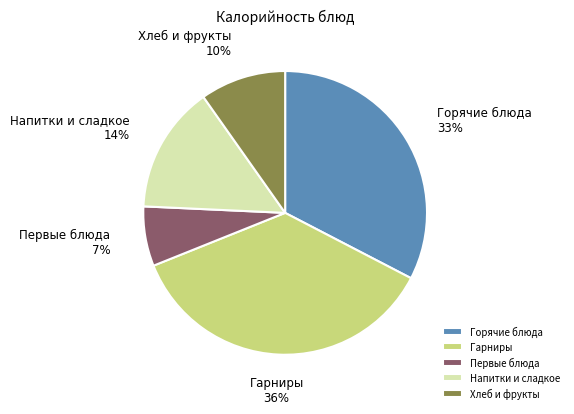

The Горячие блюда slice represents 33% of the pie. True or false?

True